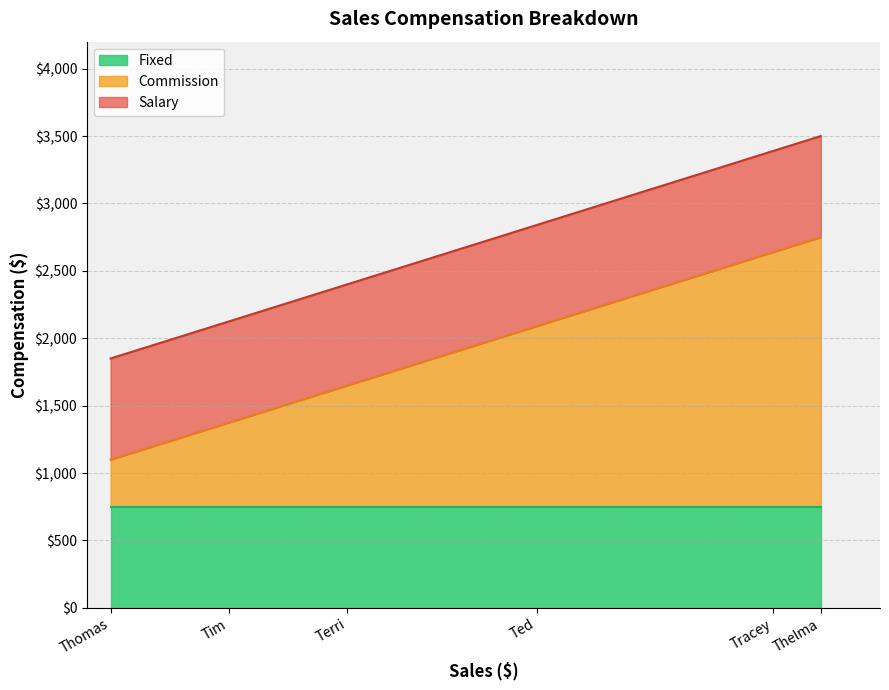

Does the chart display data point markers on the line(s)?

No